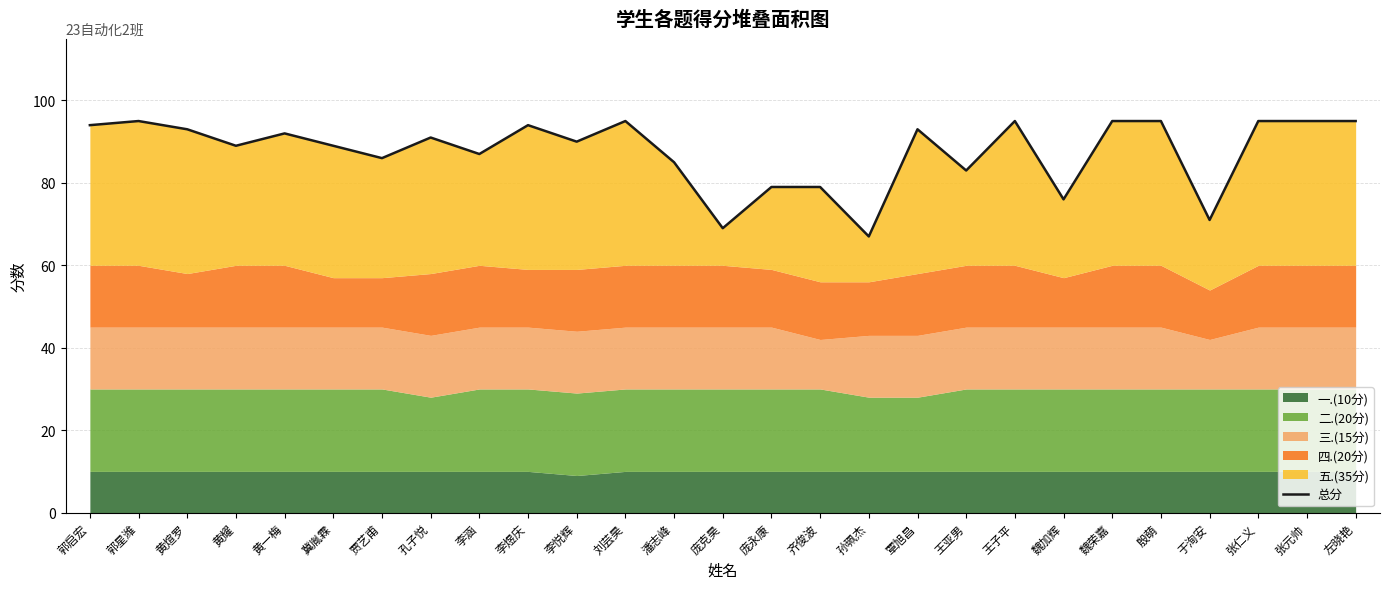

Rank the categories by value from highest to lowest.

郭星潍, 刘芸昊, 王子平, 魏荣嘉, 殷萌, 张仁义, 张元帅, 左晓艳, 郭启宏, 李煜庆, 黄煊罗, 覃旭昌, 黄一梅, 孔子悦, 李悦辉, 黄耀, 冀胤霖, 李涵, 贾艺甫, 潘志峰, 王亚男, 庞永康, 齐俊波, 魏加辉, 于洵安, 庞克昊, 孙珮杰